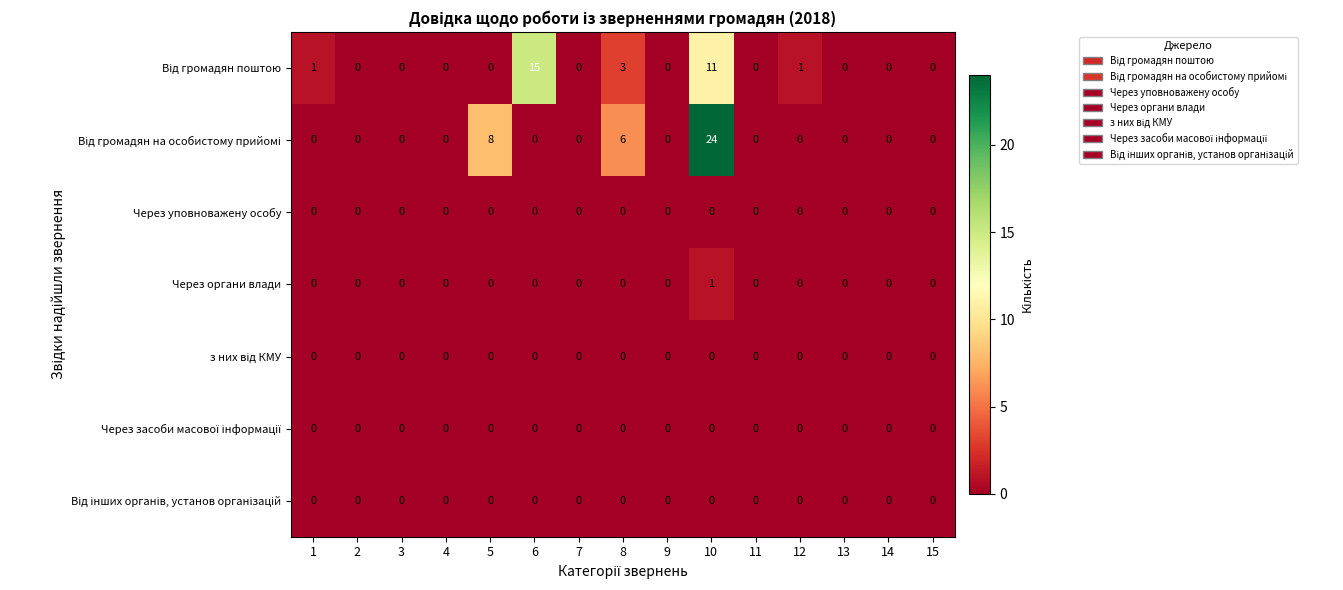

Is the value of Через органи влади at 10 greater than the value of Через уповноважену особу at 9?

Yes